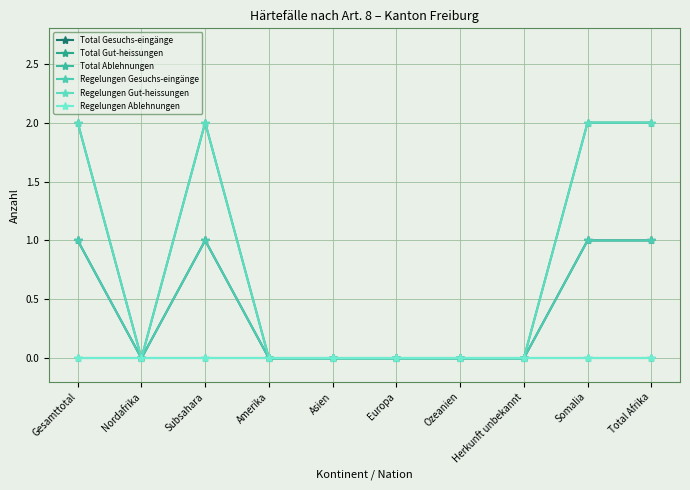

List the series in order of their peak value, highest first.

Total Gut-heissungen, Regelungen Gut-heissungen, Total Gesuchs-eingänge, Regelungen Gesuchs-eingänge, Total Ablehnungen, Regelungen Ablehnungen